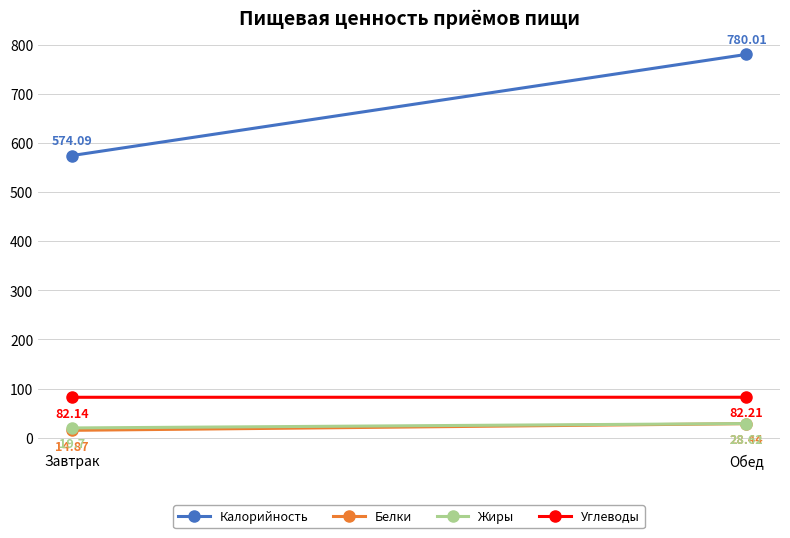

Which series changed the most between Завтрак and Обед?

Калорийность